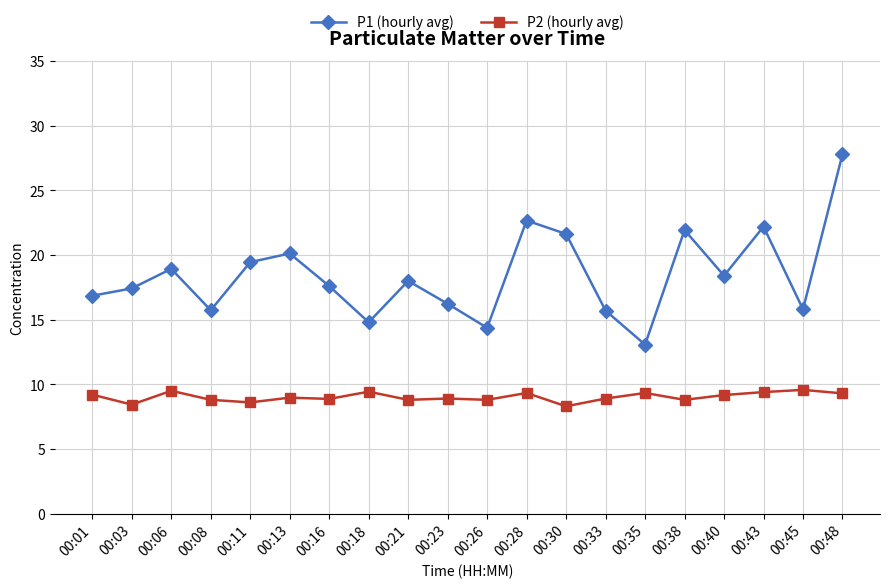

List the series in order of their overall mean, highest first.

P1 (hourly avg), P2 (hourly avg)